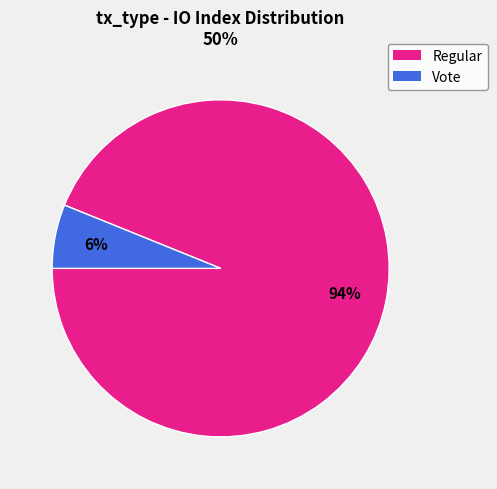

Rank the categories by value from lowest to highest.

Vote, Regular